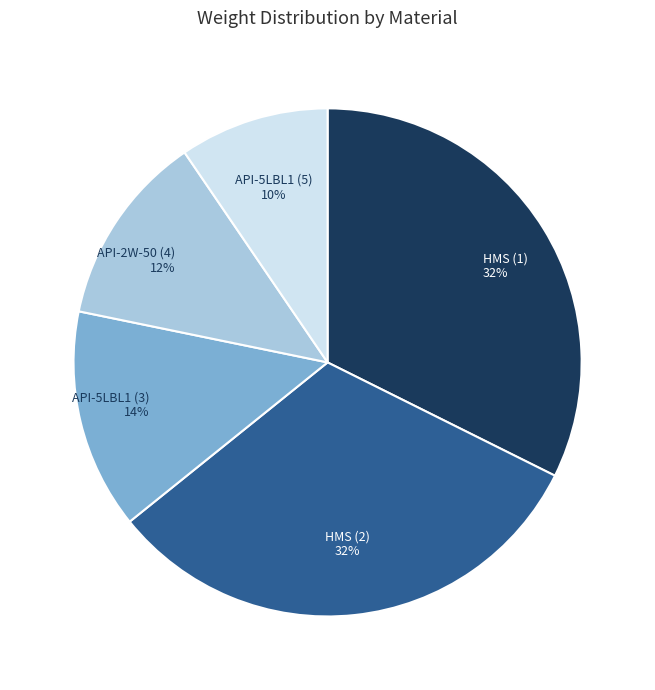

To the nearest percent, what is the difference between the HMS (2) and API-5LBL1 (3) slice percentages?

18%